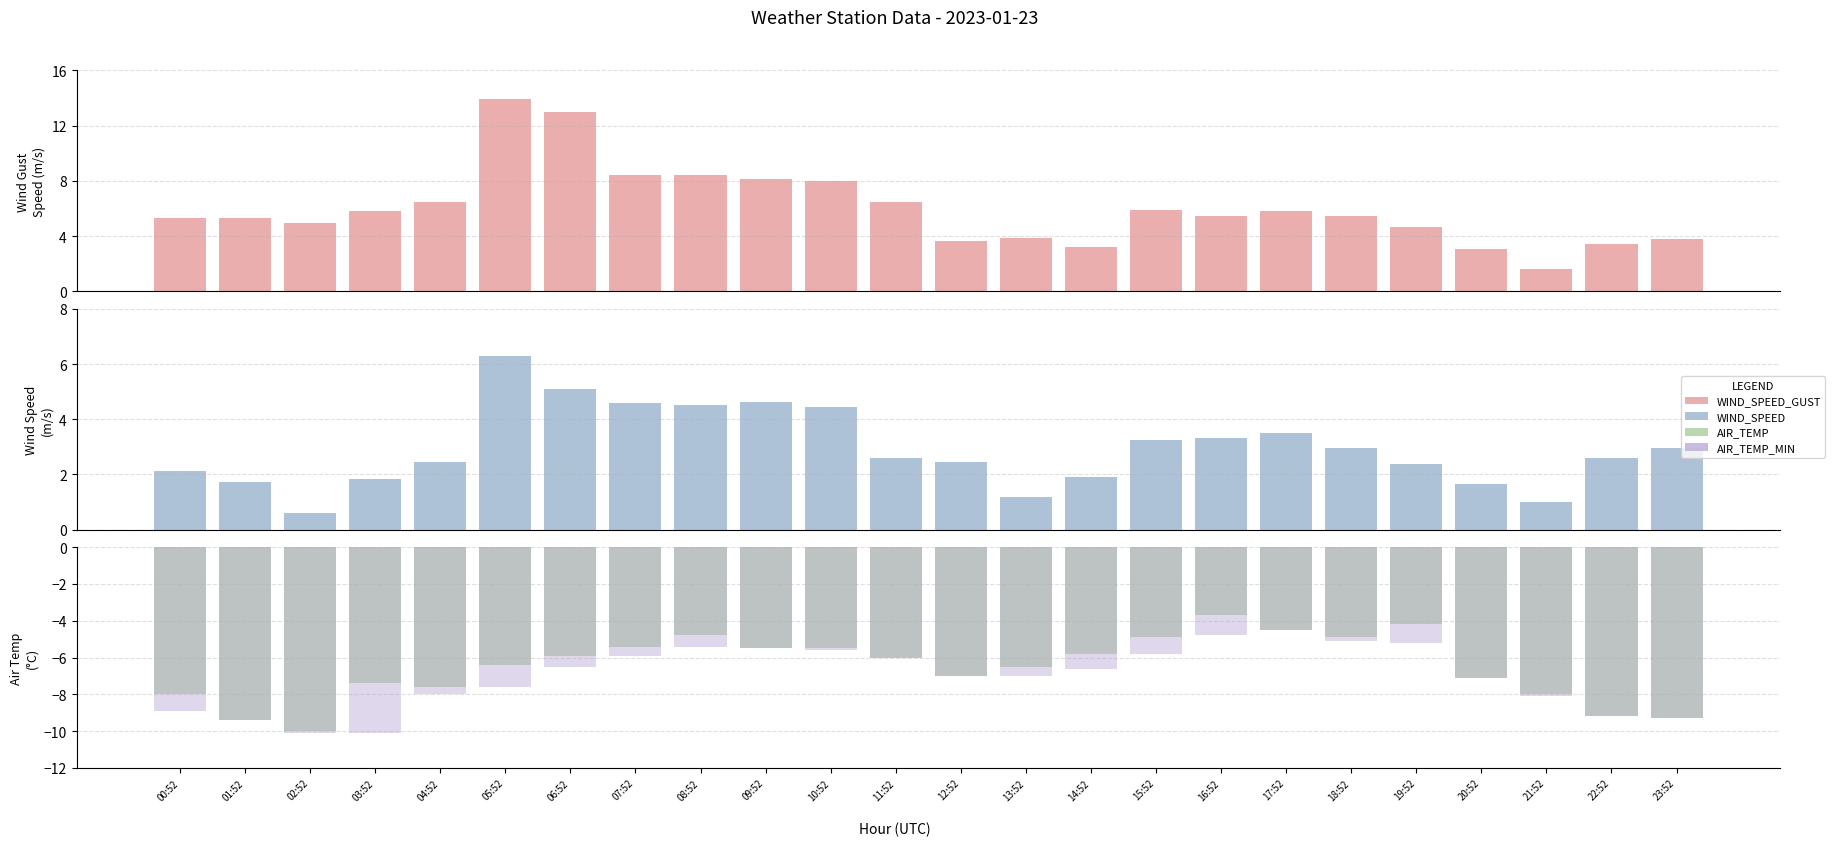

How many data points does each series have?

24